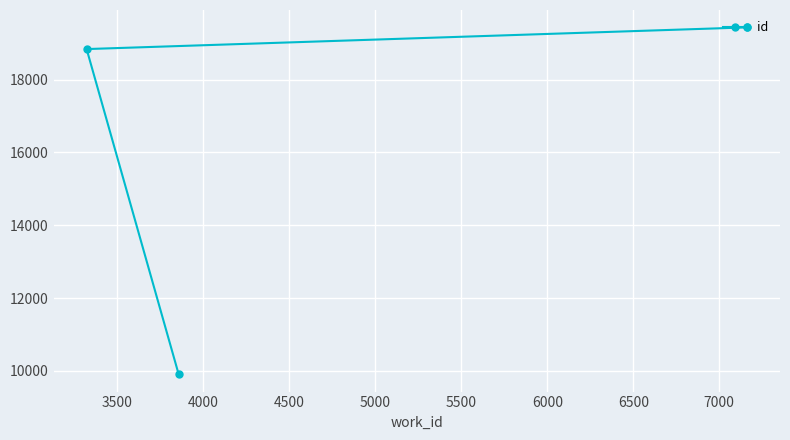

What is the maximum value shown in the chart?

19439